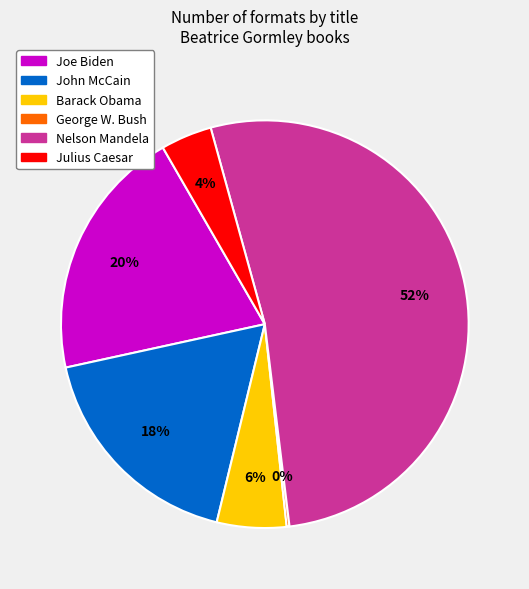

Approximately how many times larger is the value at Julius Caesar compared to Barack Obama?

0.7